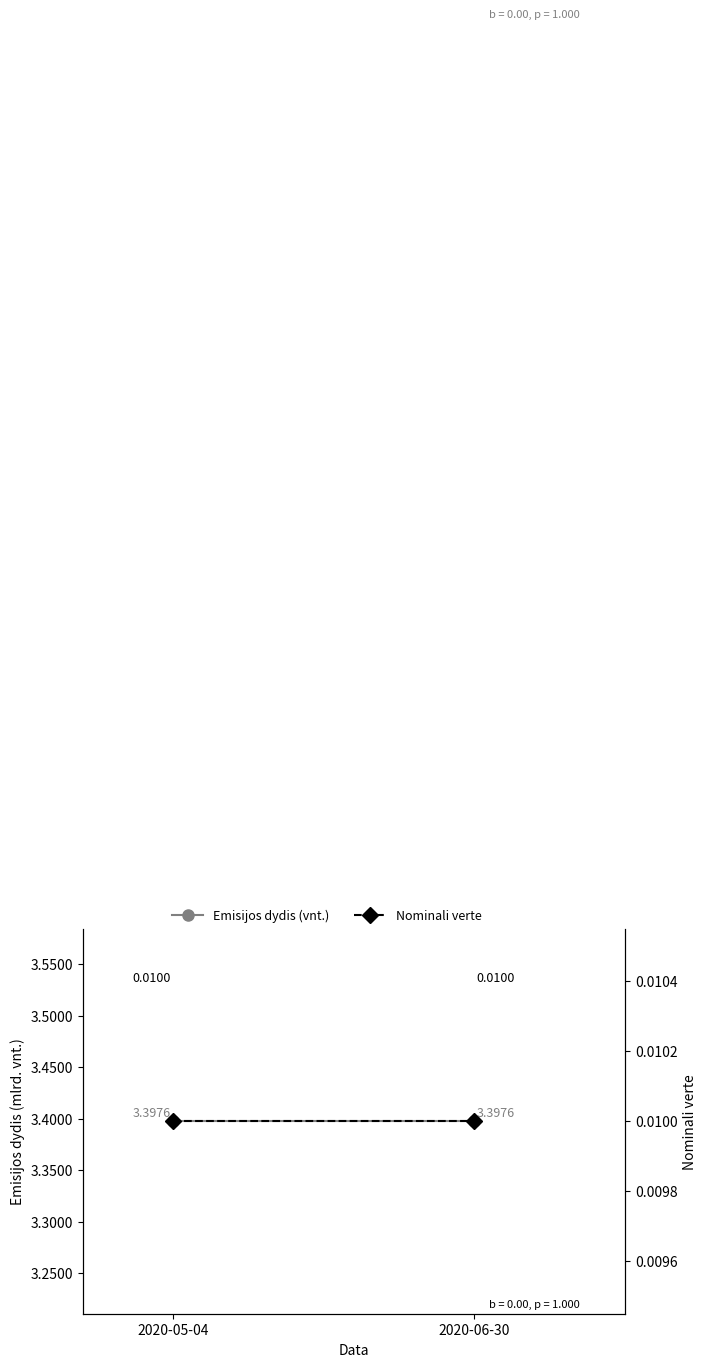

Rank the series at 2020-05-04 from highest to lowest value.

Emisijos dydis (vnt.), Nominali verte